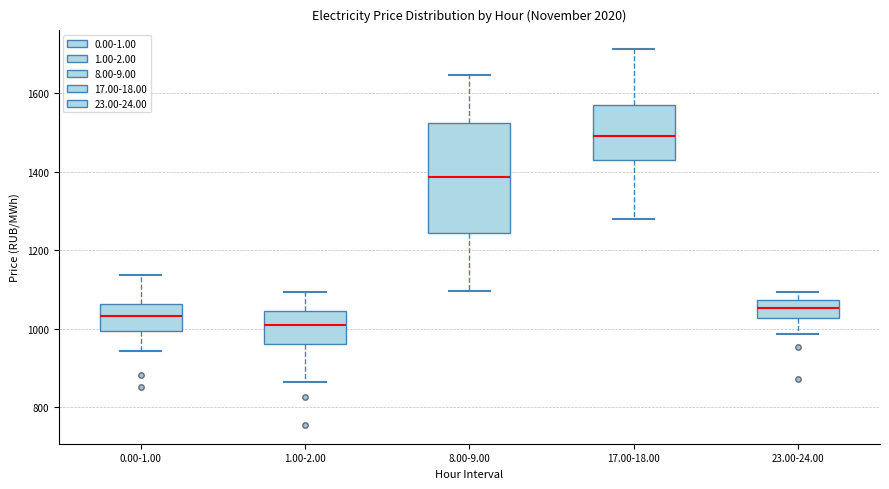

Which box's median line is the lowest?

1.00-2.00